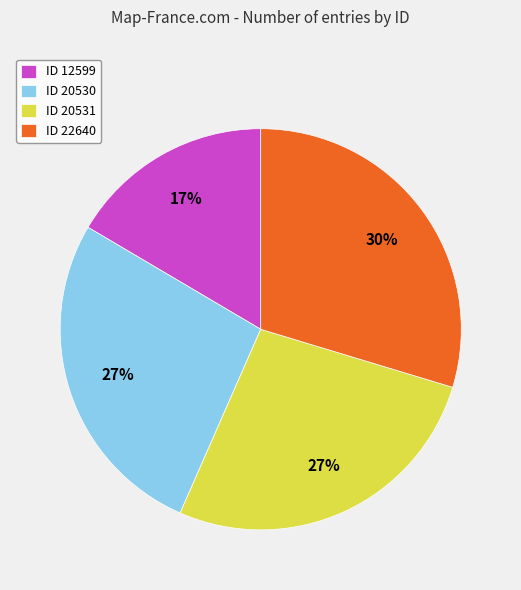

The ID 20530 slice represents 27% of the pie. True or false?

True